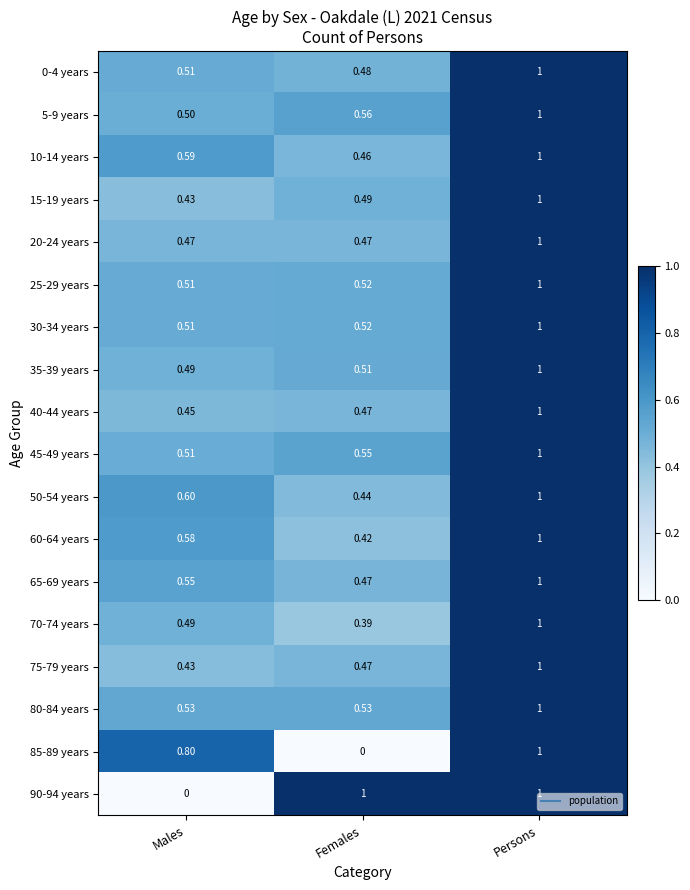

Is the value of 65-69 years at Persons greater than the value of 5-9 years at Males?

Yes